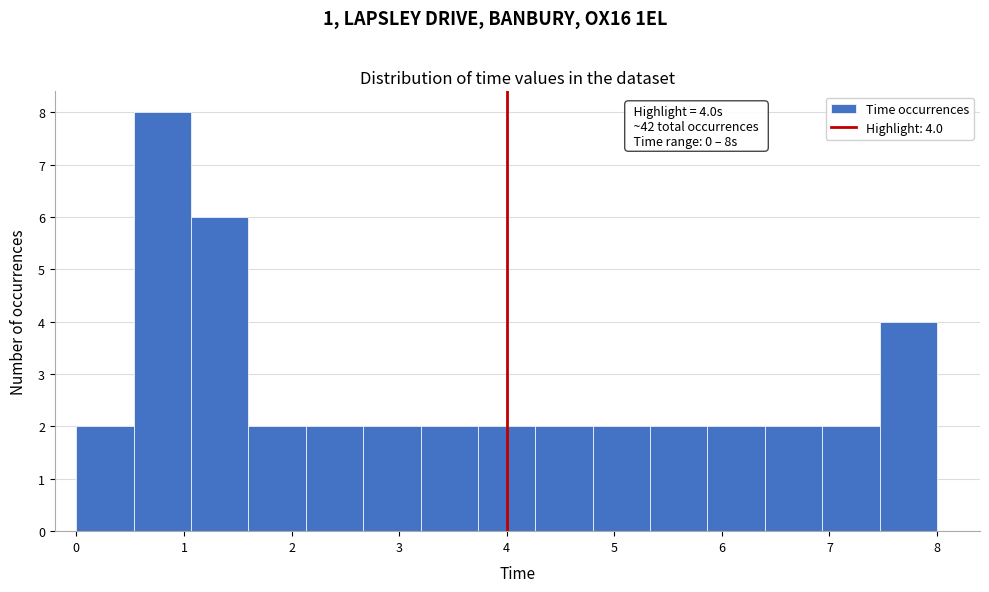

Over which range of the x-axis is the bar tallest?

0.5 to 1.1